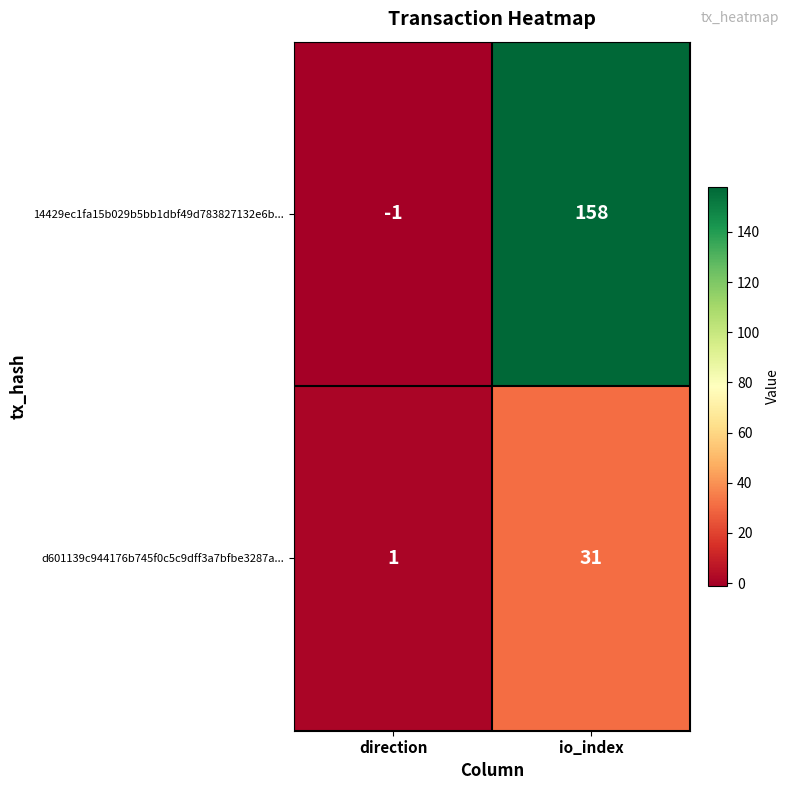

At which category is the sum across all series the highest?

io_index